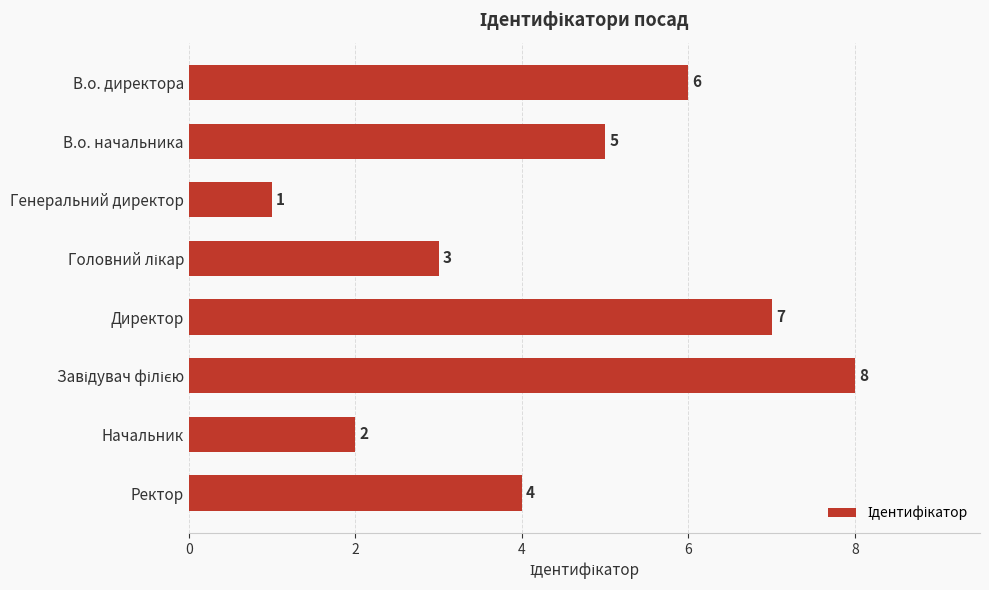

What is the maximum value shown in the chart?

8